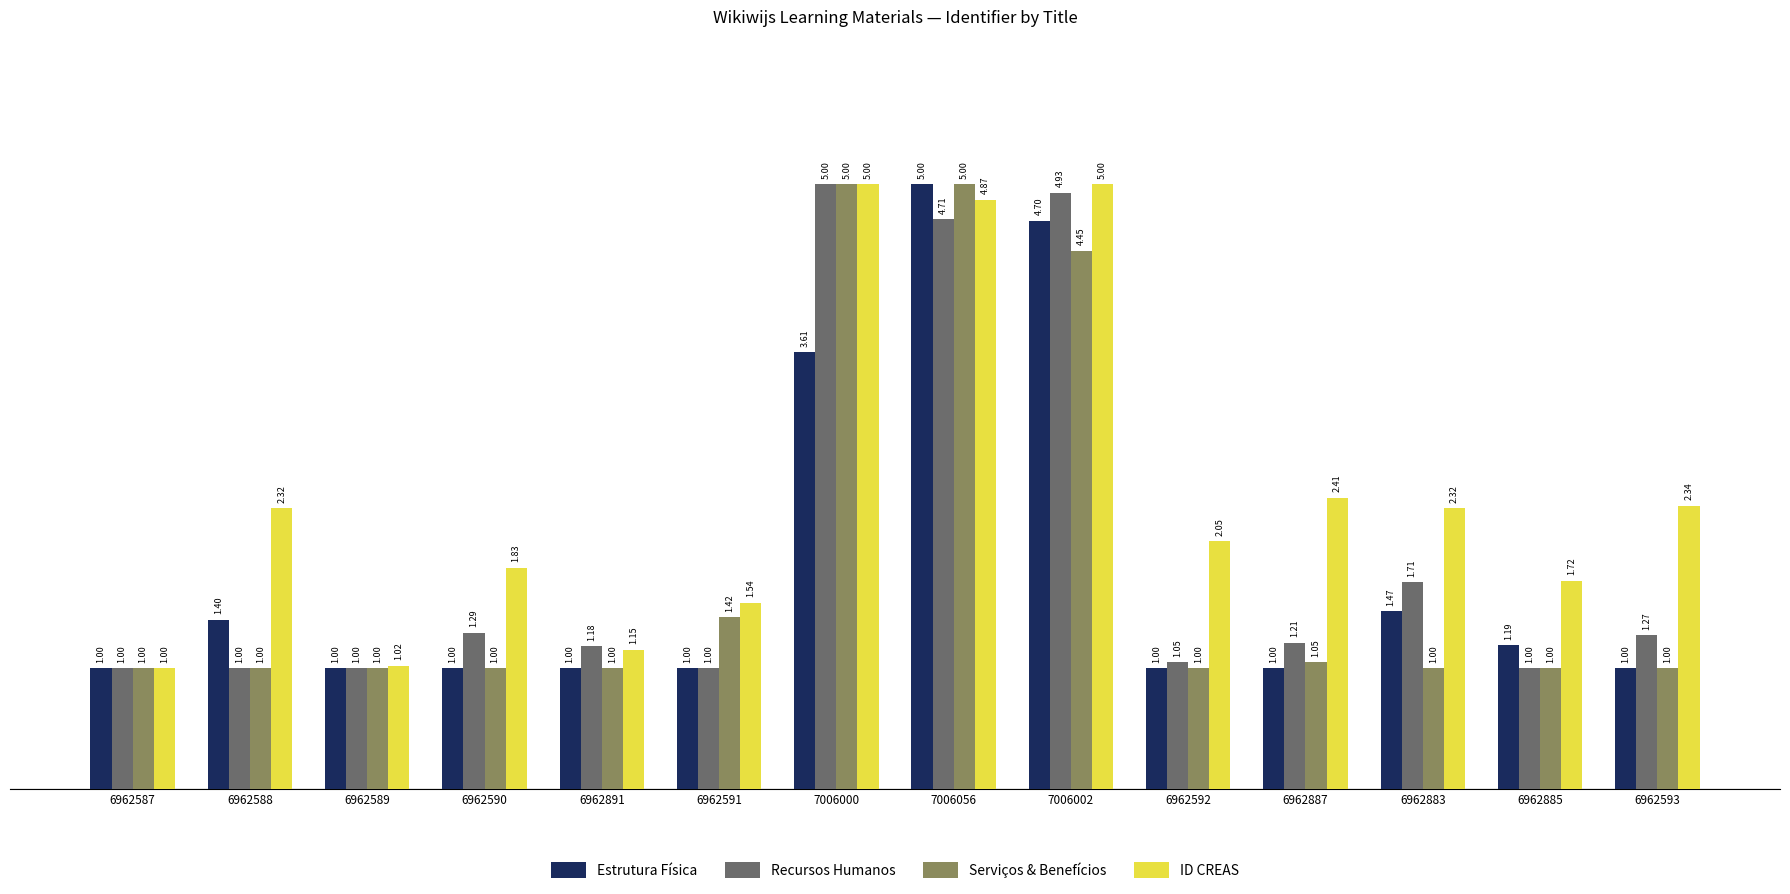

What is the difference between the maximum and minimum values in the Recursos Humanos series?

4.0